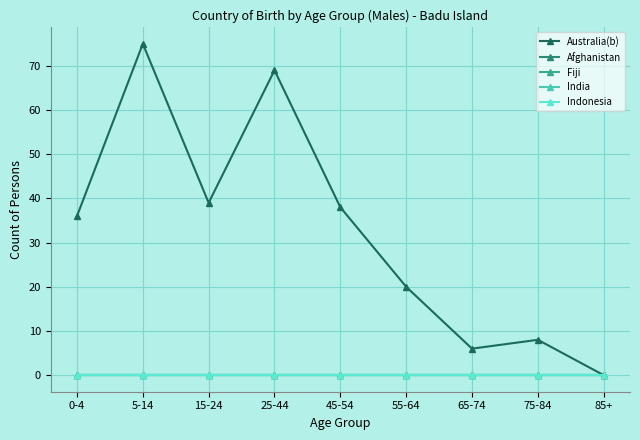

What is the label of the 1st point from the left?

0-4